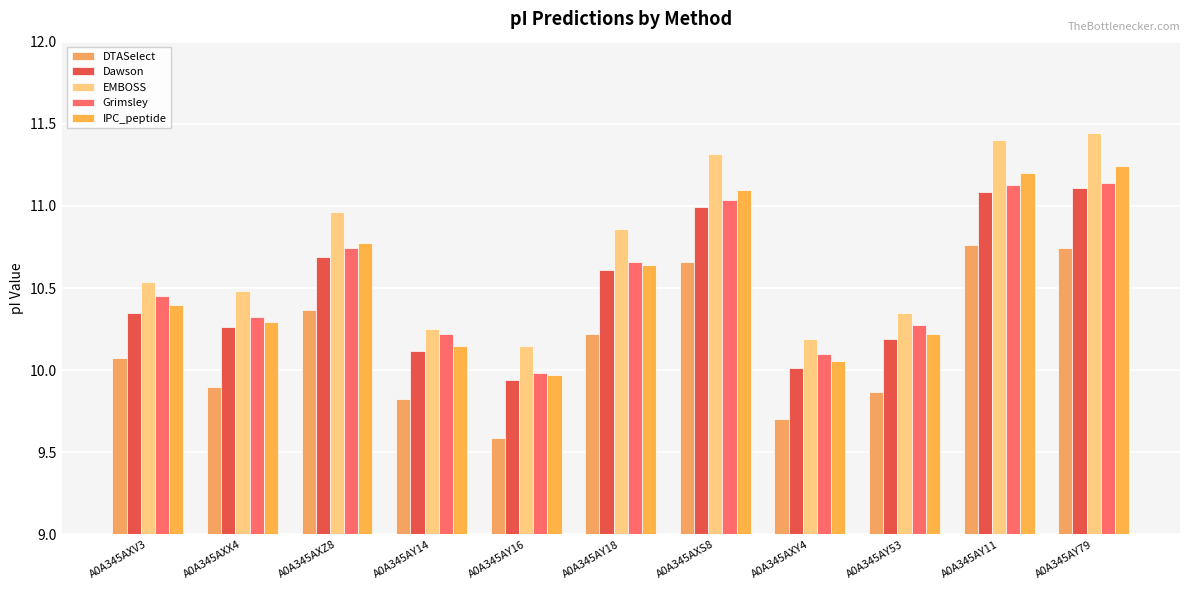

Where does the Grimsley series first go above 10?

A0A345AXV3